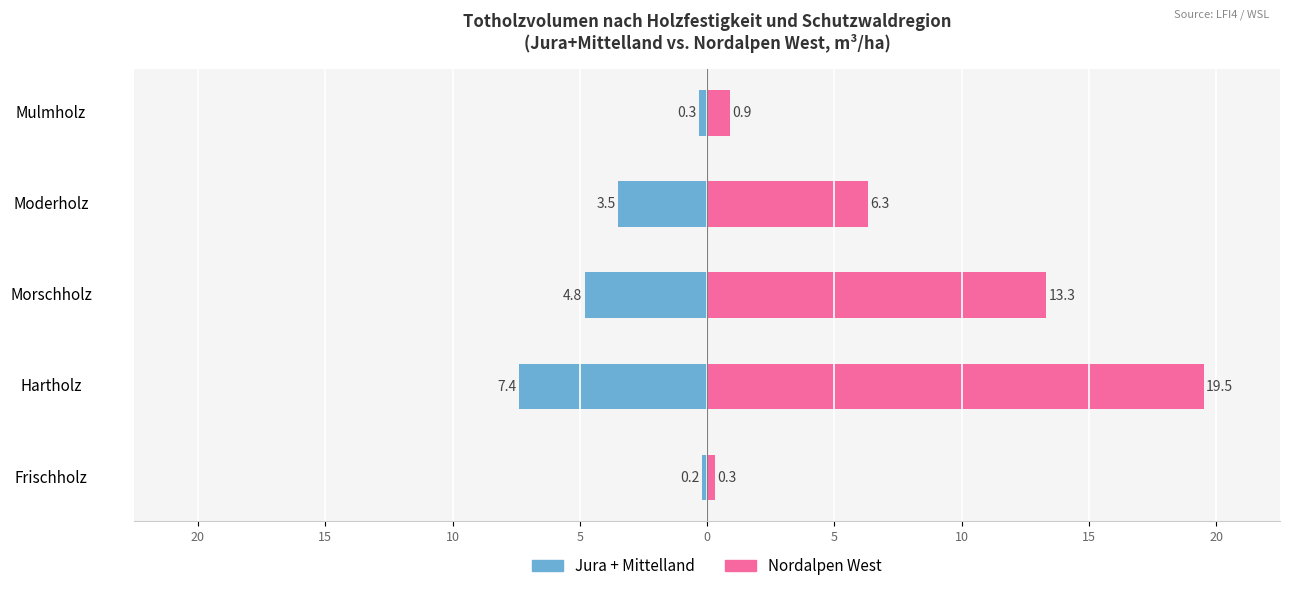

What is the approximate value of Jura + Mittelland at 15?

-7.4